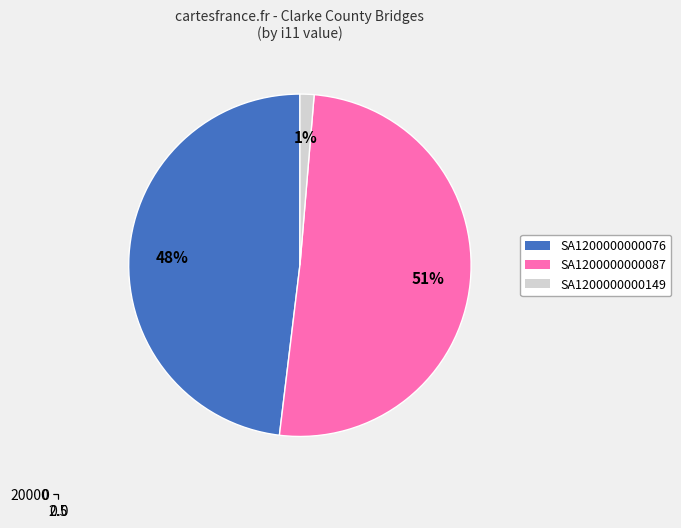

Is it true that SA1200000000149 is 15% of the pie?

False